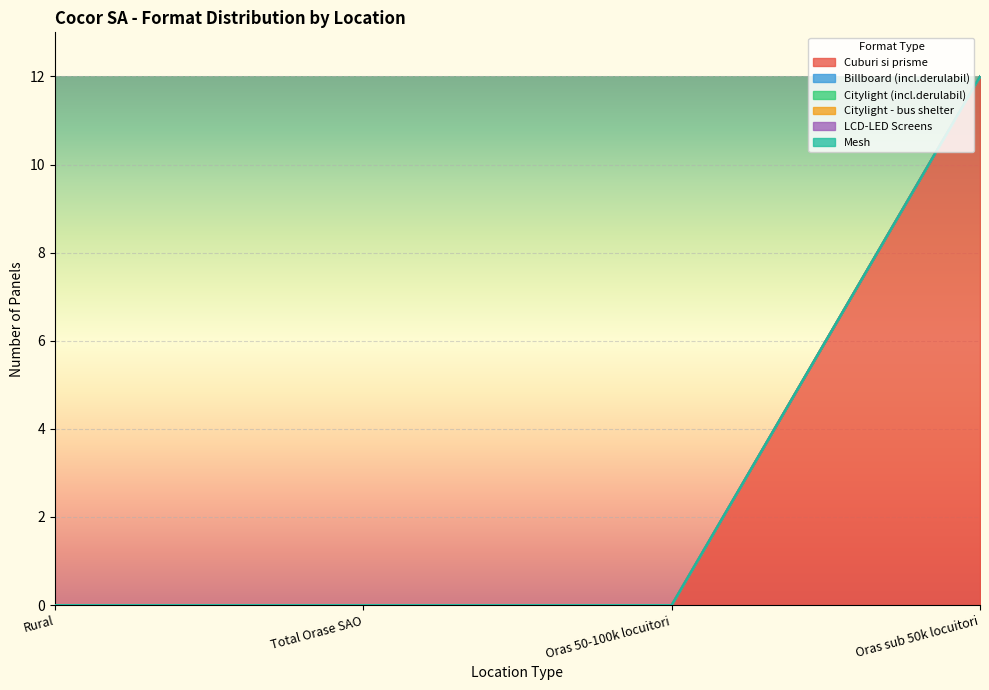

At which category is the sum across all series the highest?

Oras sub 50k locuitori